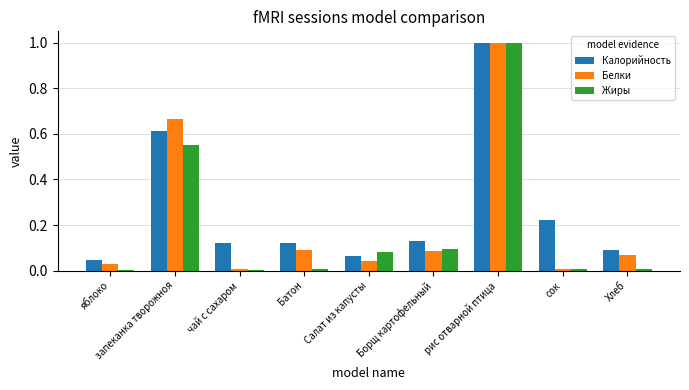

At which category is the sum across all series the highest?

рис отварной птица